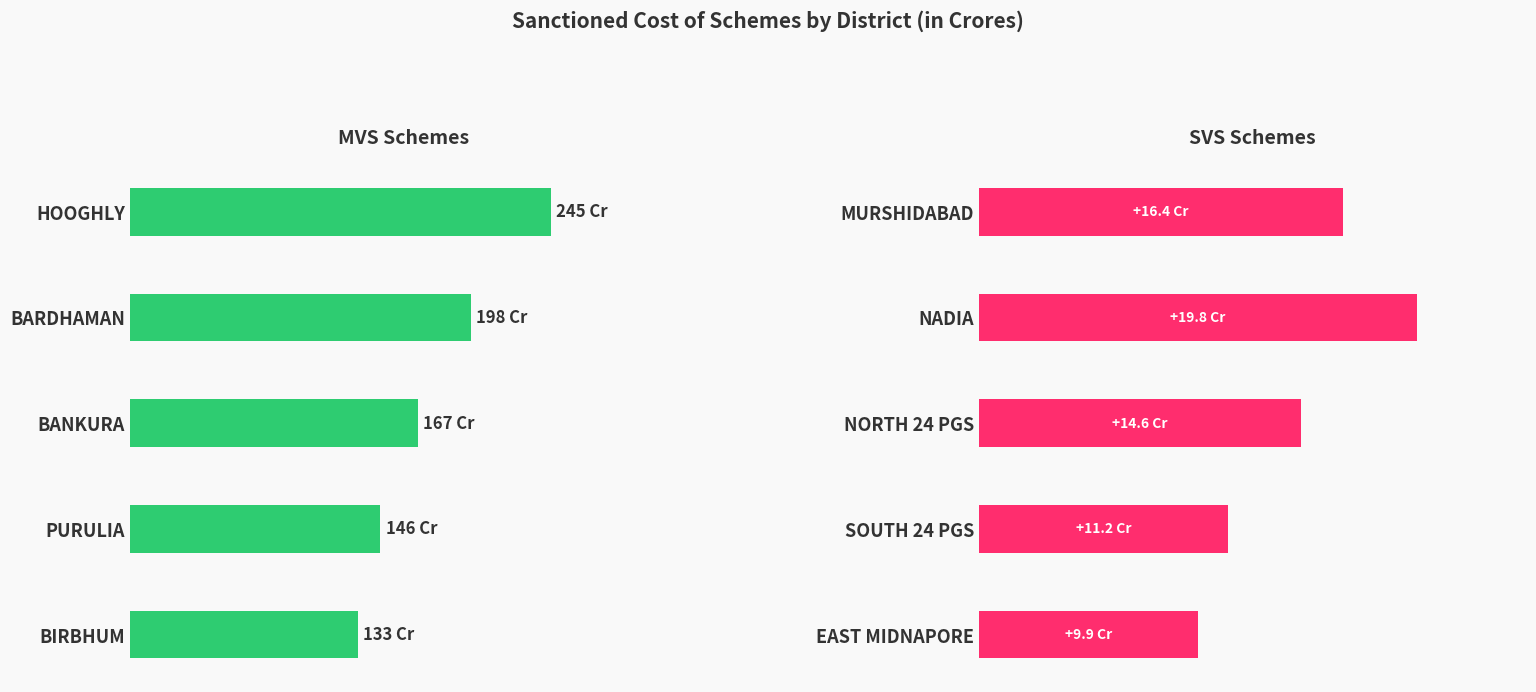

Which series changed the most between 0 and 200?

MVS